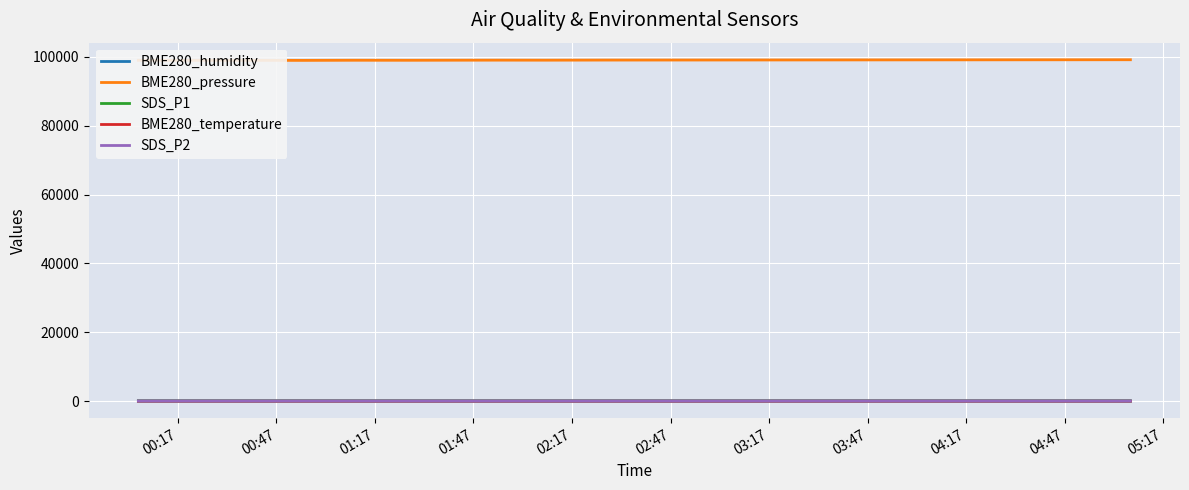

What is the maximum value shown in the chart?

99150.0